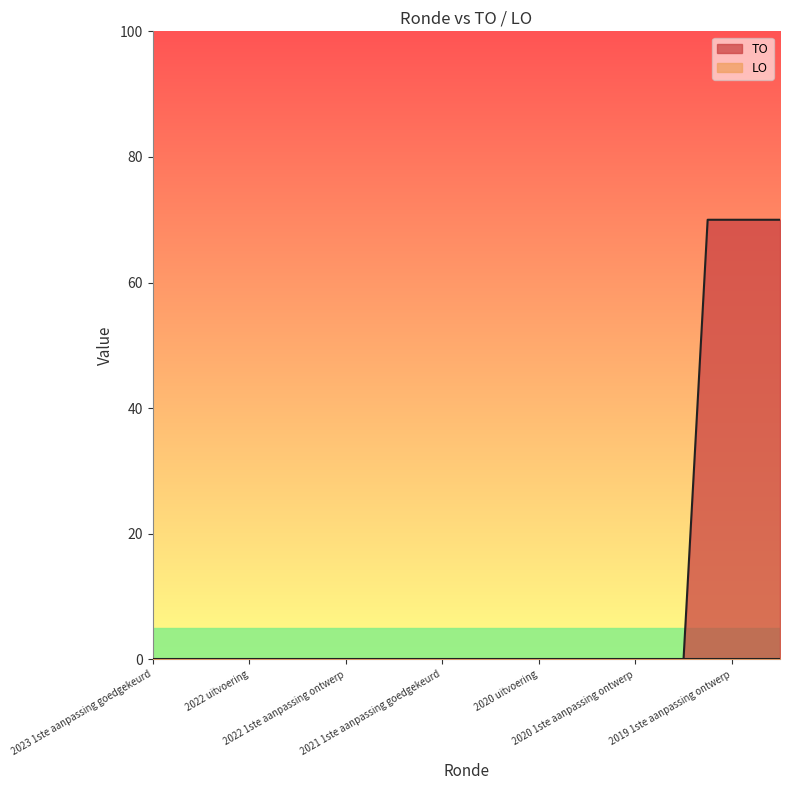

What is the greatest value displayed?

70